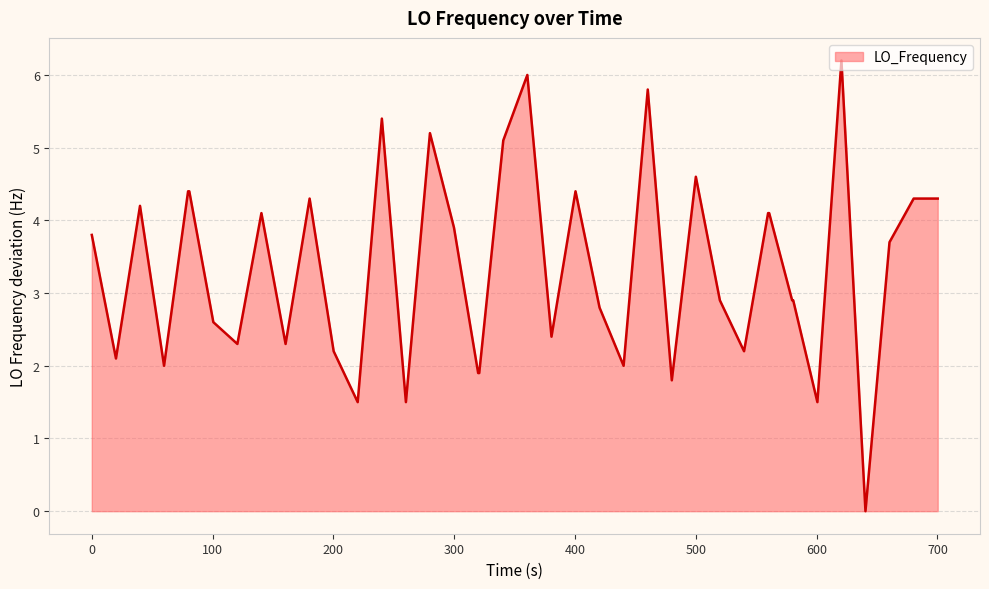

What is the difference between the maximum and minimum values?

6.2